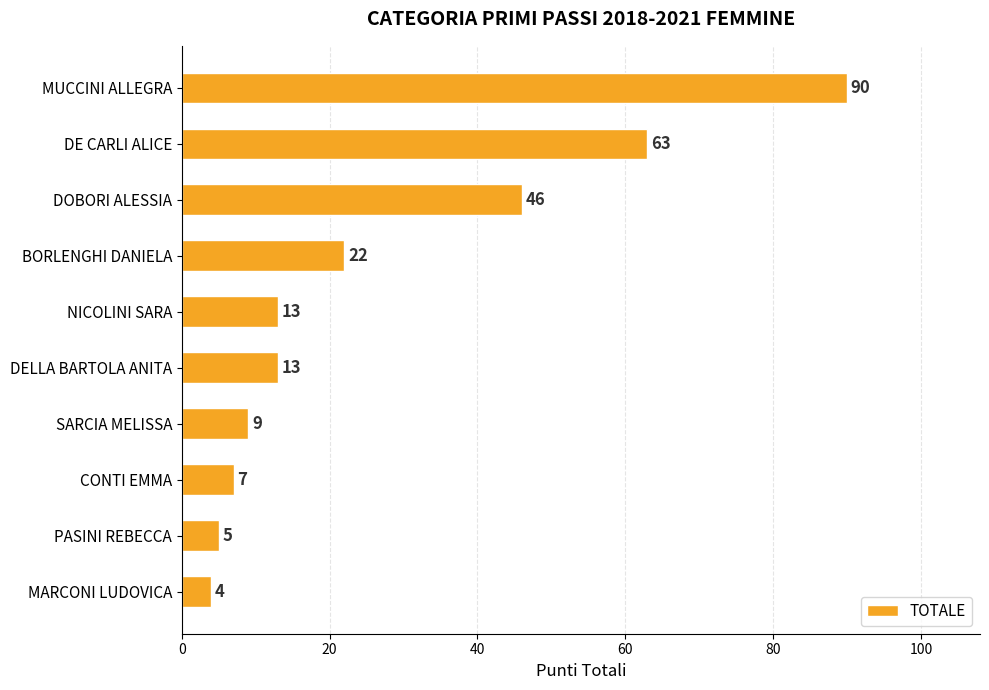

How many distinct data groups are displayed?

1